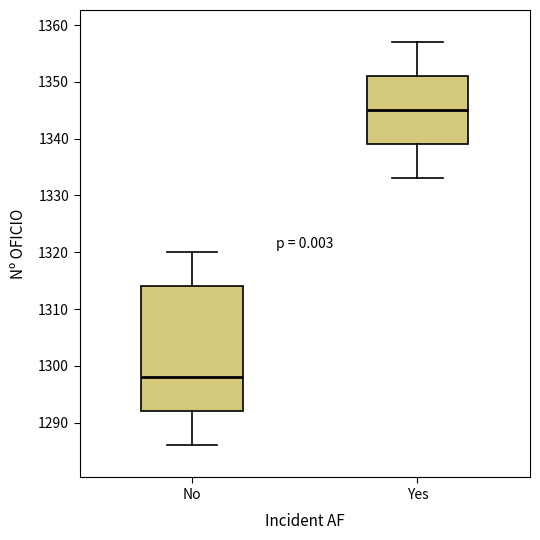

Reading left to right, transcribe this box plot: for each box, give where its median line is, the range the box spans, and where its two whiskers end, as read against the y-axis. The values are not printed on the chart, so give them approximately, as read against the axis.

No: median 1298, box 1292 to 1314, whiskers 1286 to 1320
Yes: median 1345, box 1339 to 1351, whiskers 1333 to 1357